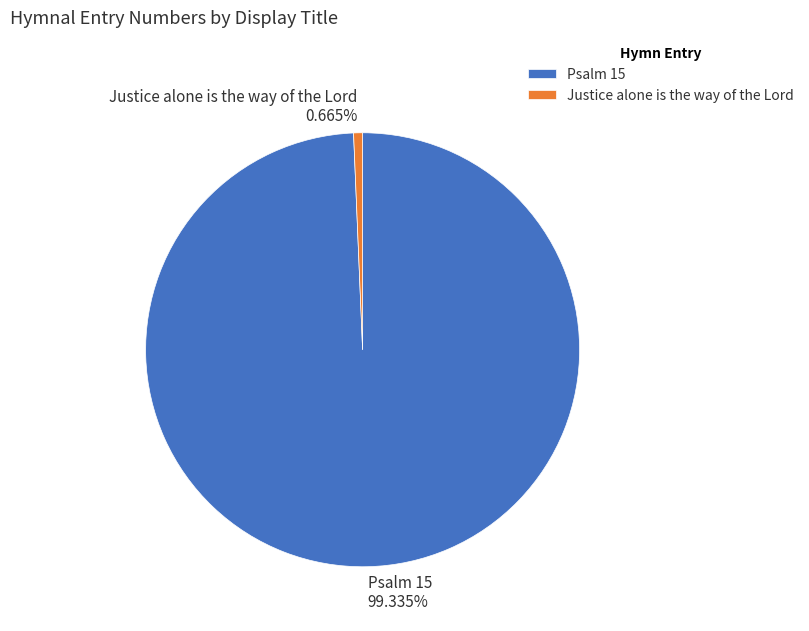

What percentage do Psalm 15 and Justice alone is the way of the Lord together represent?

100.0%